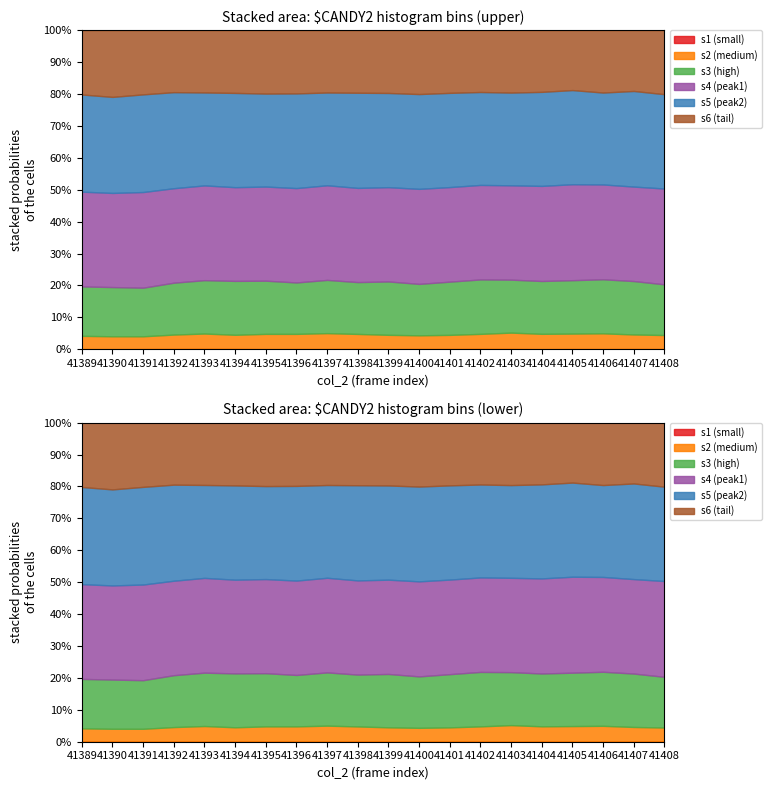

Is the value of s5 at 41403 greater than the value of s2 at 41389?

Yes